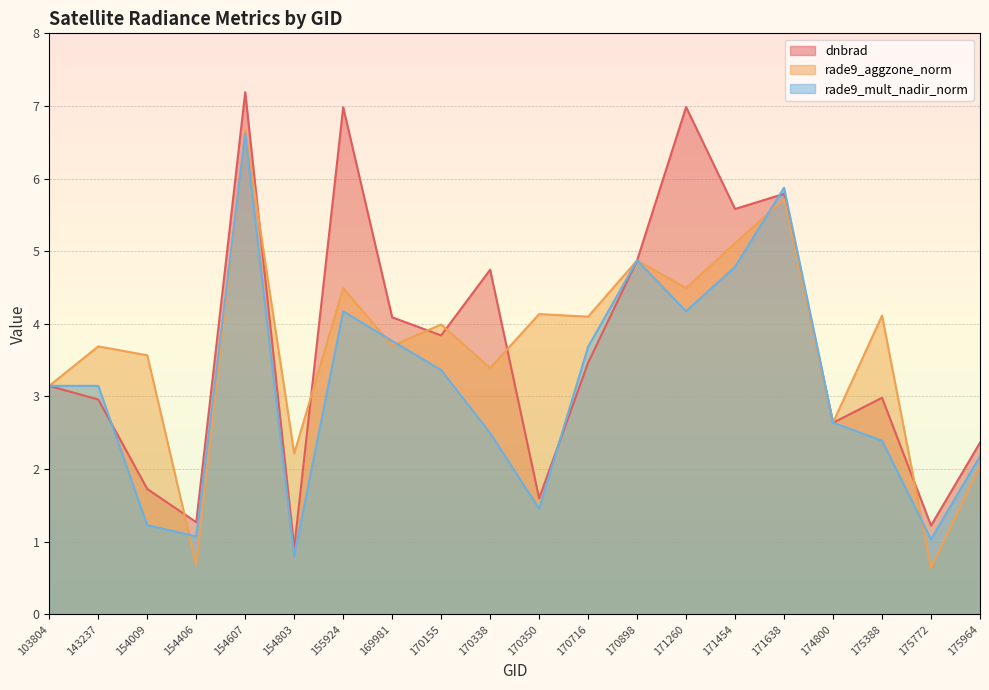

How many values in the dnbrad series are below 3?

9